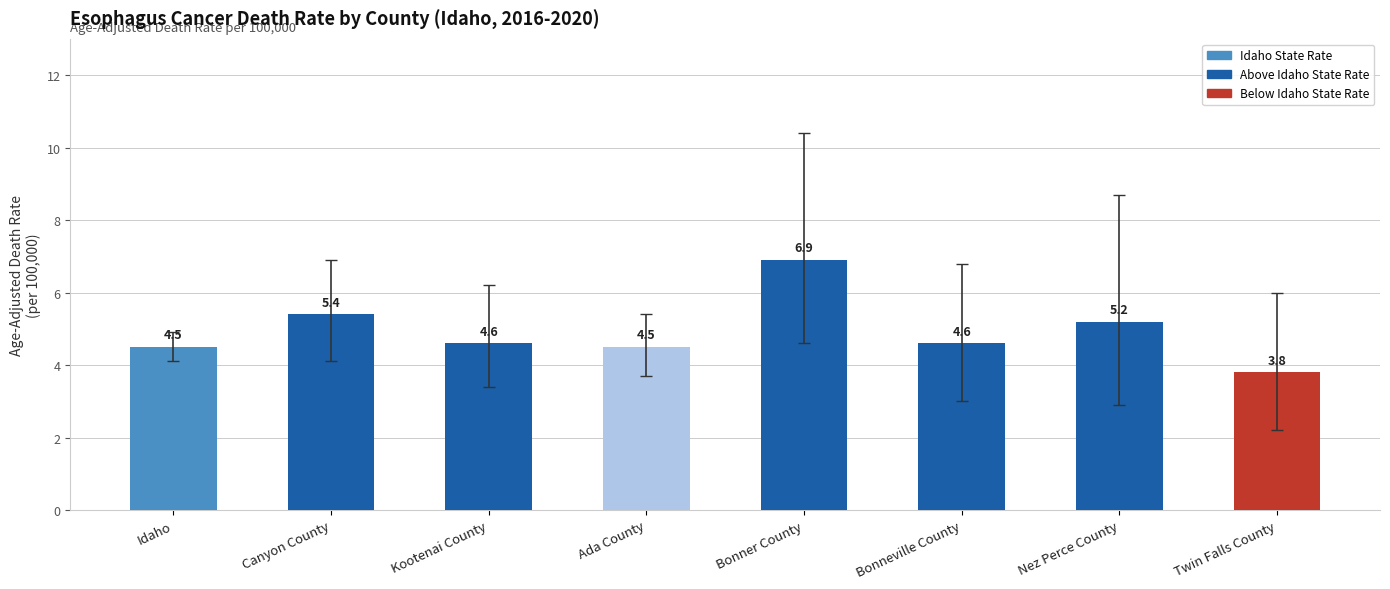

What is the sum of all values?

39.5